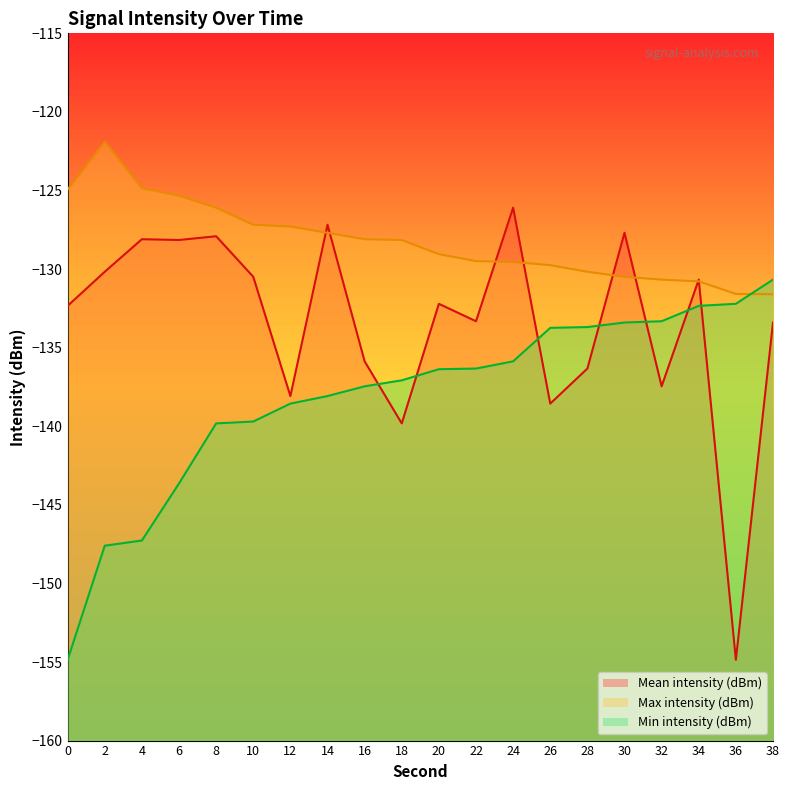

What is the total value across all series at 14?

-393.0